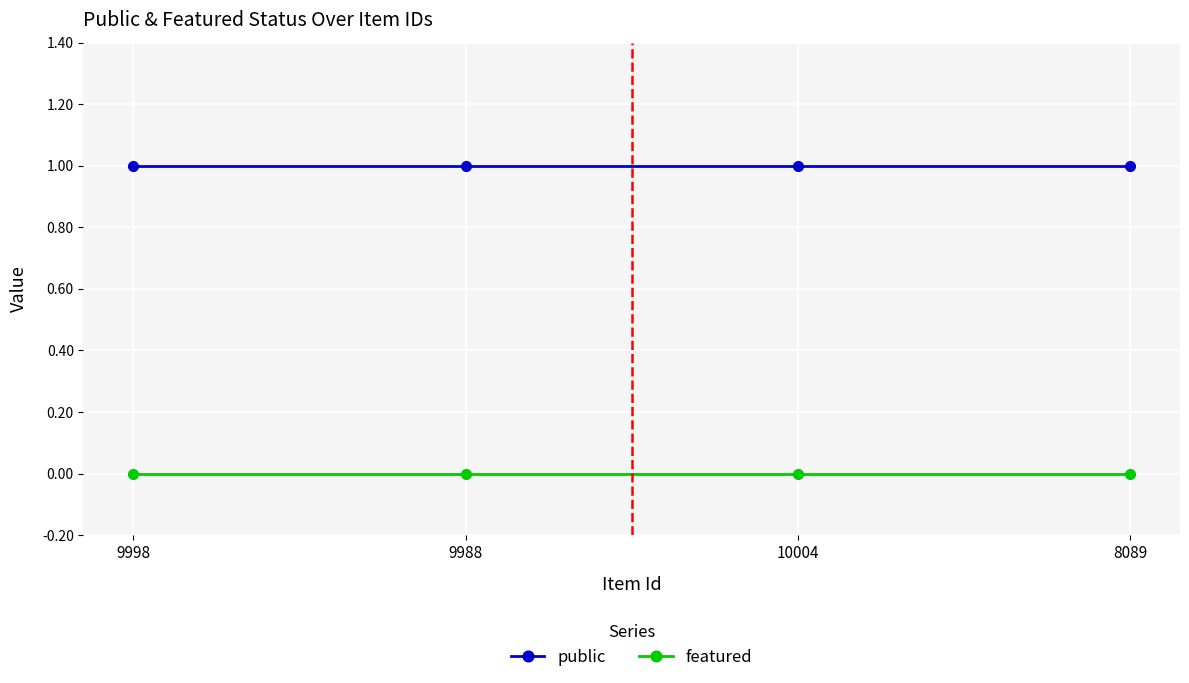

The value of featured at 8089 is 0. True or false?

True